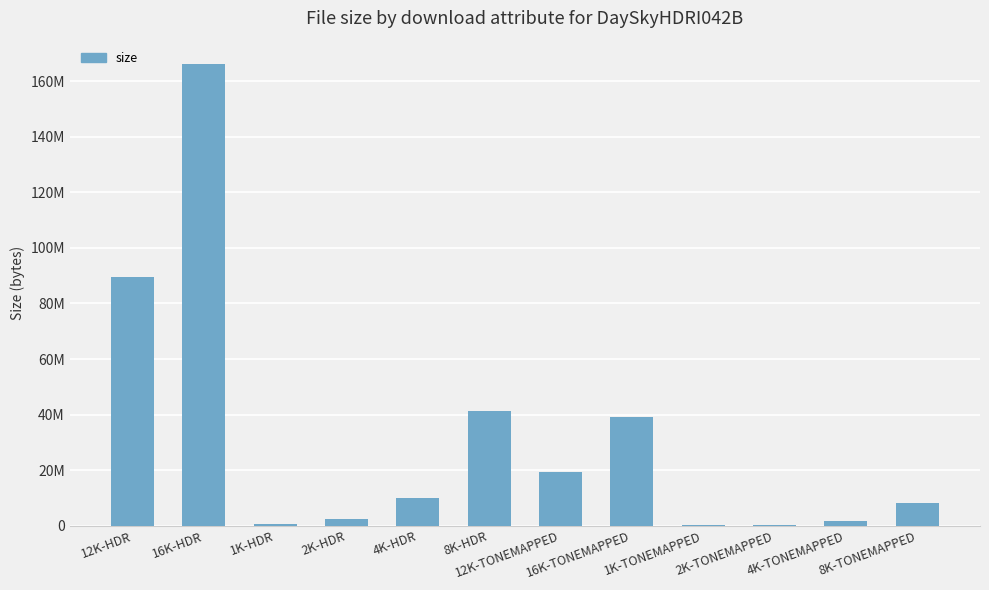

What is the minimum value shown in the chart?

64827